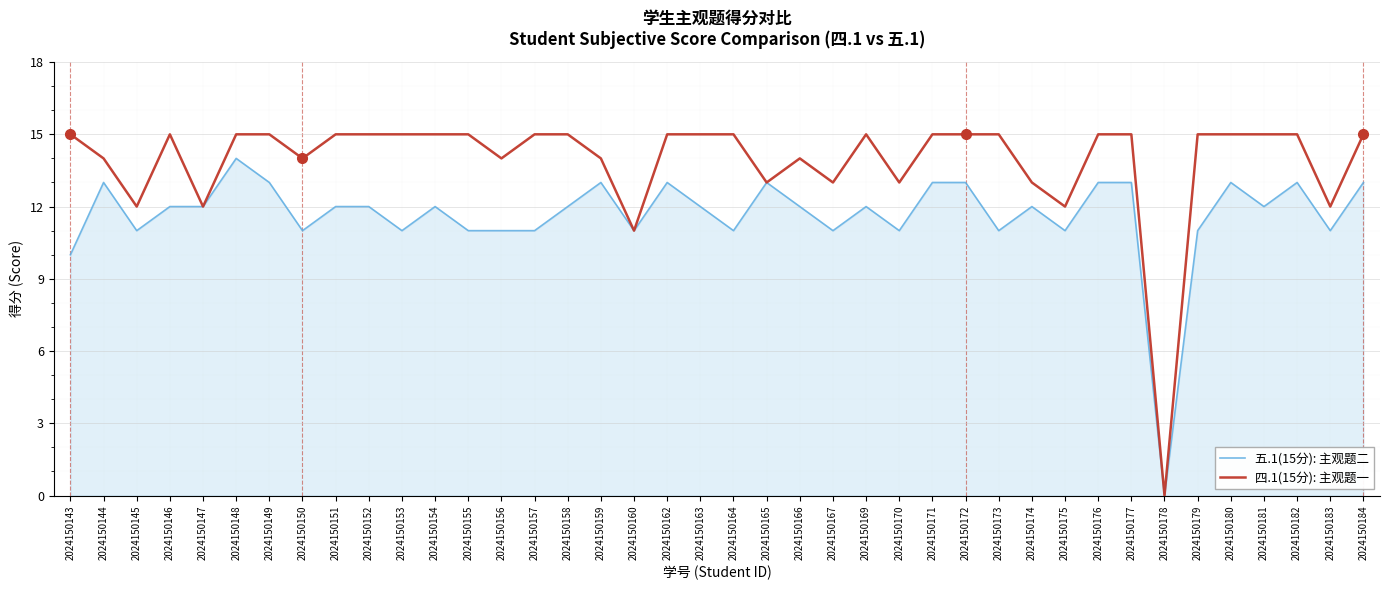

What is the average value of the 五.1(15分): 主观题二 series?

12